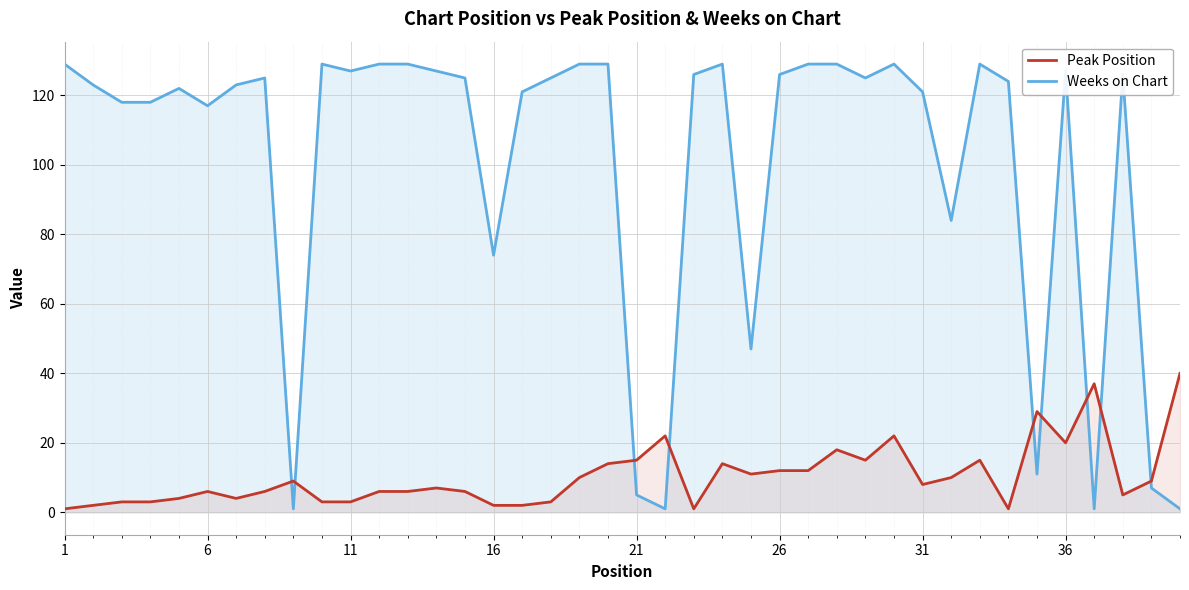

Which series ends up on top after the final intersection of Peak Position and Weeks on Chart?

Peak Position